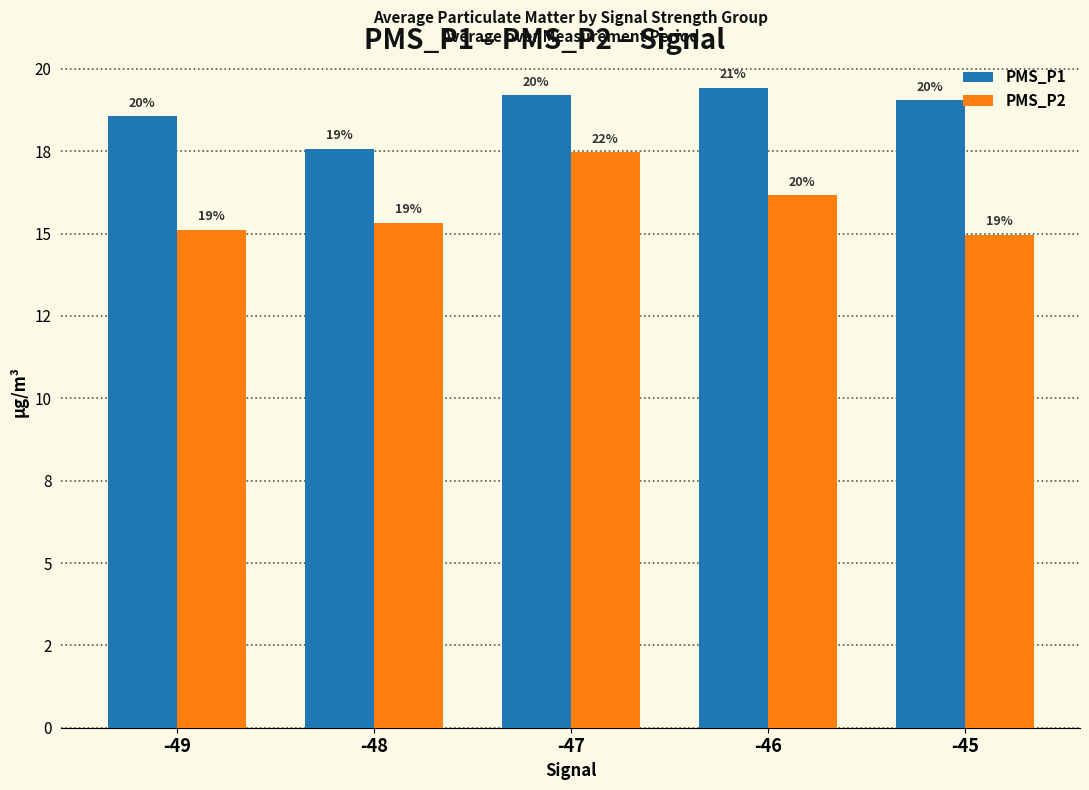

What are all the series names shown in the legend?

PMS_P1, PMS_P2